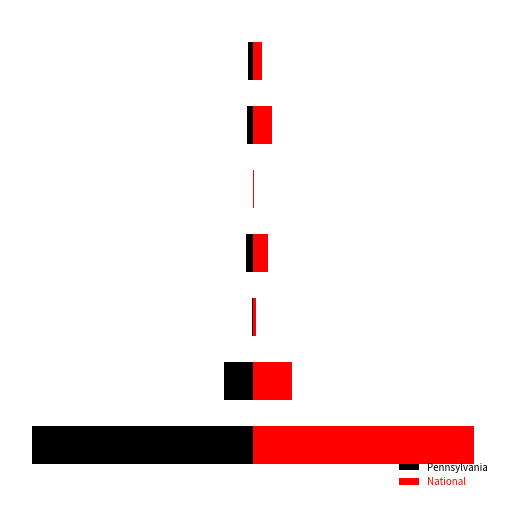

List the series in order of their peak value, highest first.

National, Pennsylvania